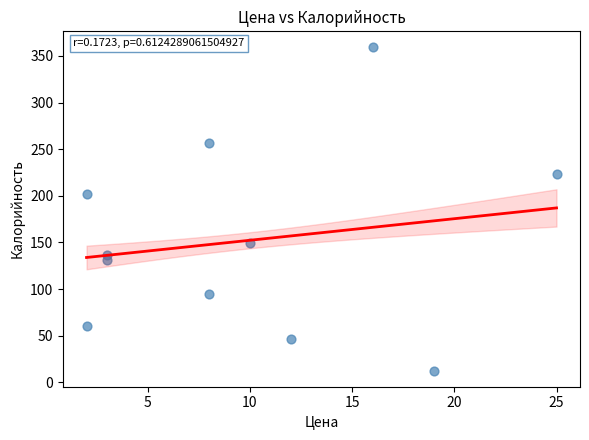

What is the average Y value?

152.0